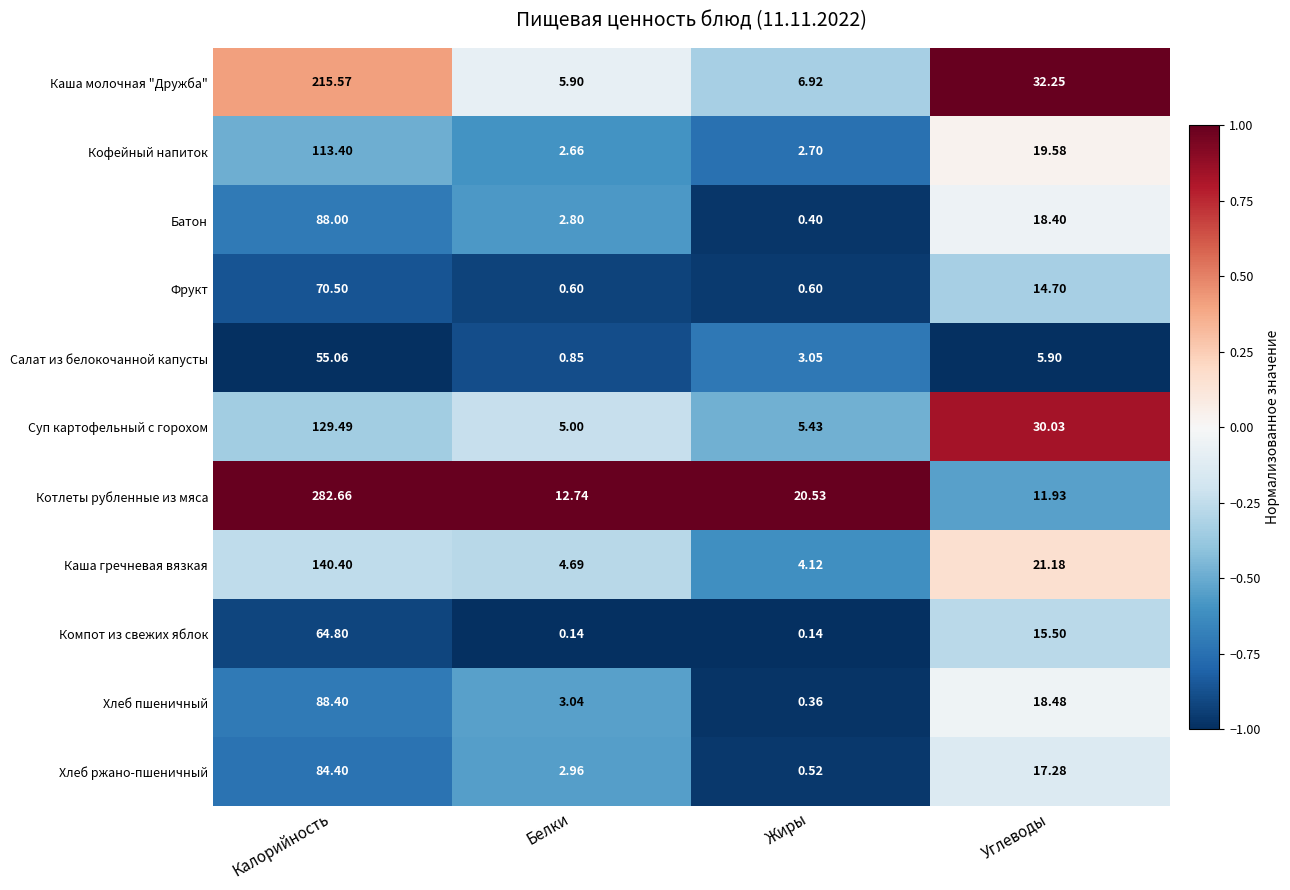

What is the greatest value displayed?

282.7